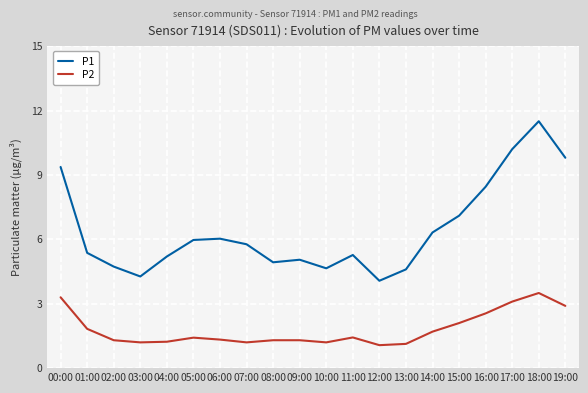

List the series in order of their peak value, highest first.

P1, P2